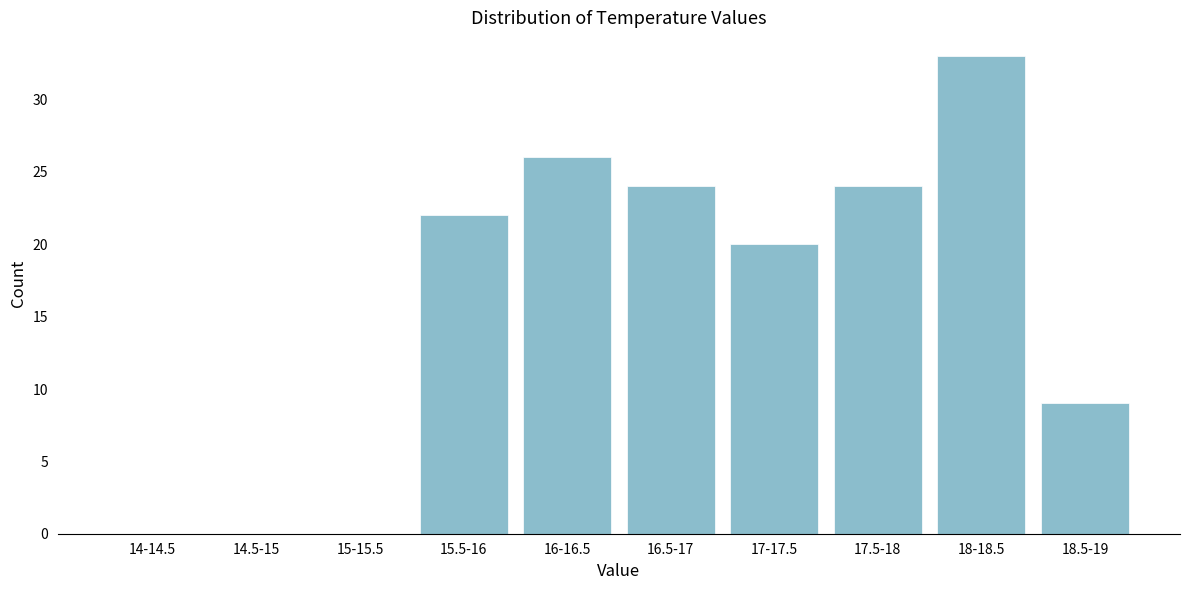

Reading right to left, list all the values displayed in this chart.

18.5-19=9	18-18.5=33	17.5-18=24	17-17.5=20	16.5-17=24	16-16.5=26	15.5-16=22	15-15.5=0	14.5-15=0	14-14.5=0